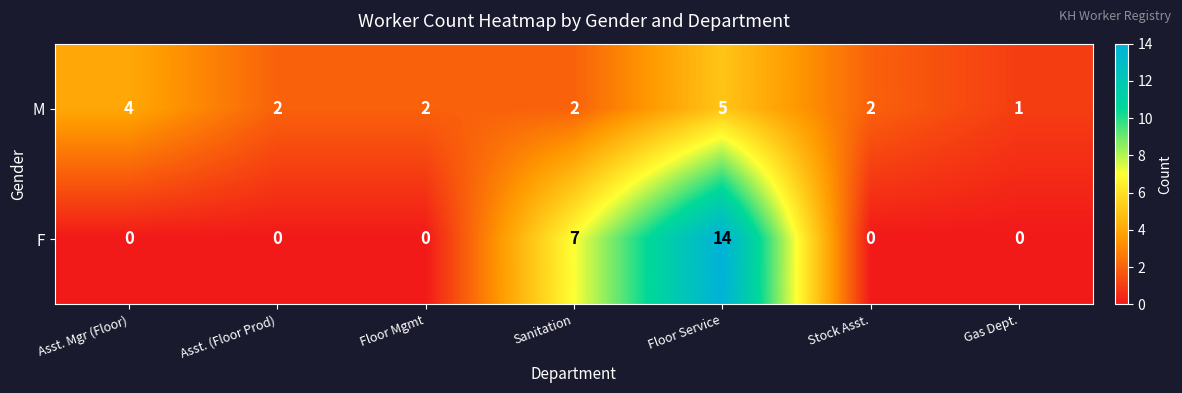

Count the F values in the range 0 to 7.

6